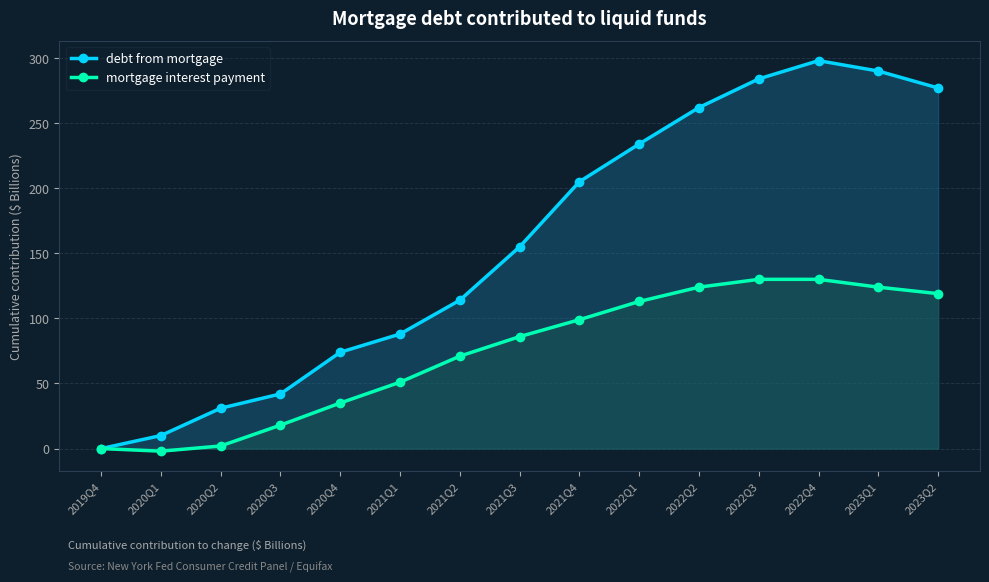

The debt from mortgage series shows 234 at 2022Q1. True or false?

True